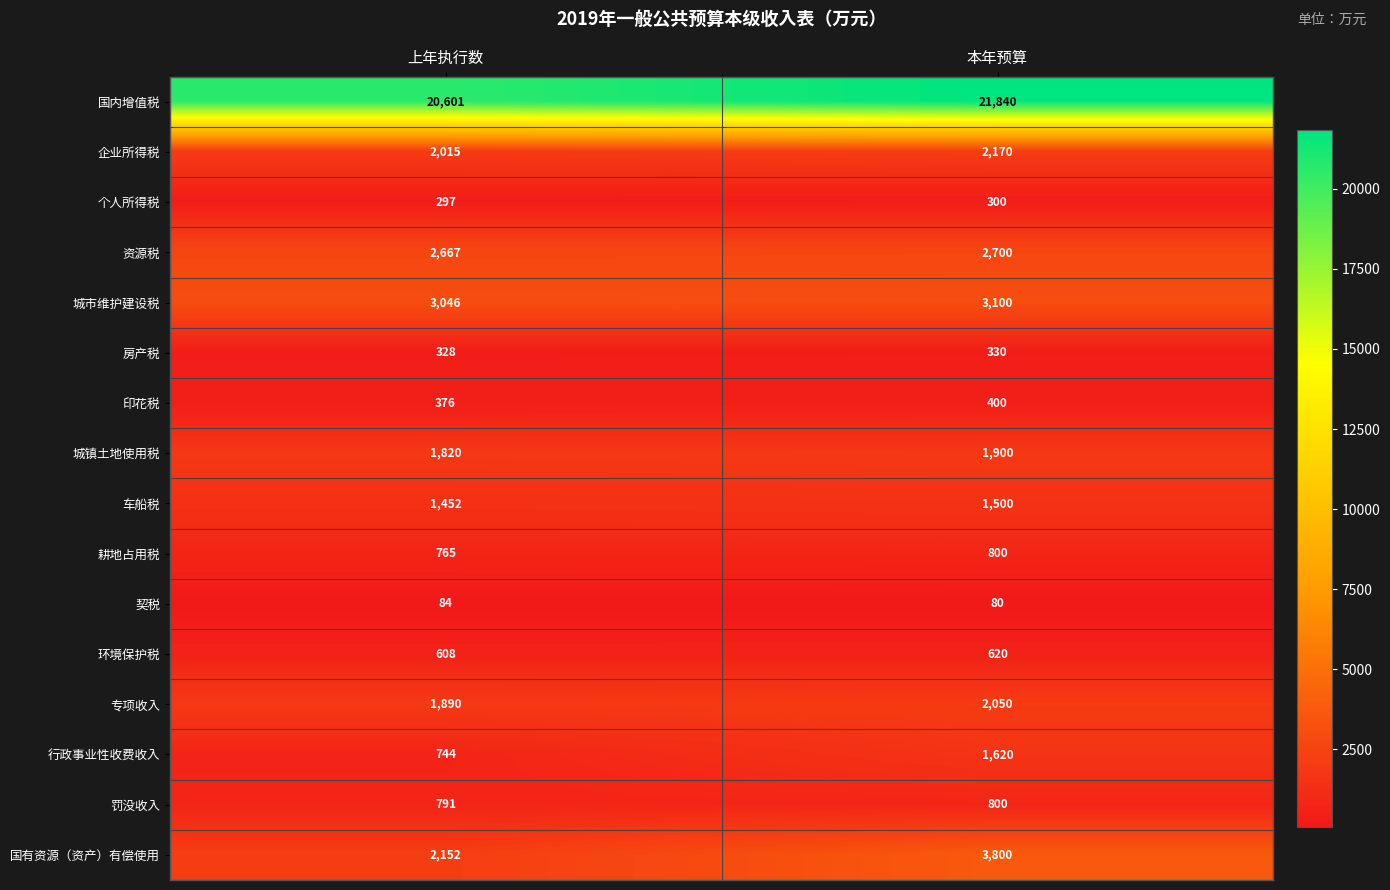

At how many categories does at least one series exceed 19388?

2